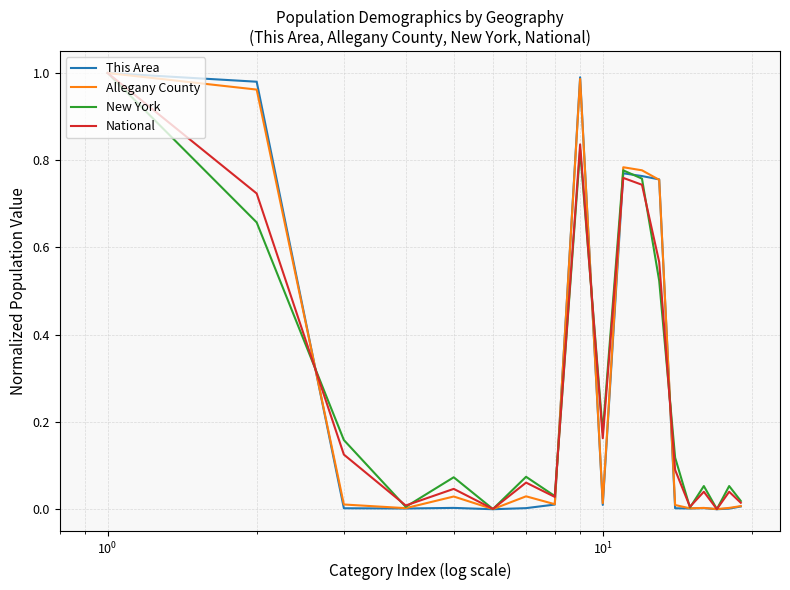

How many lines are shown in the chart?

4